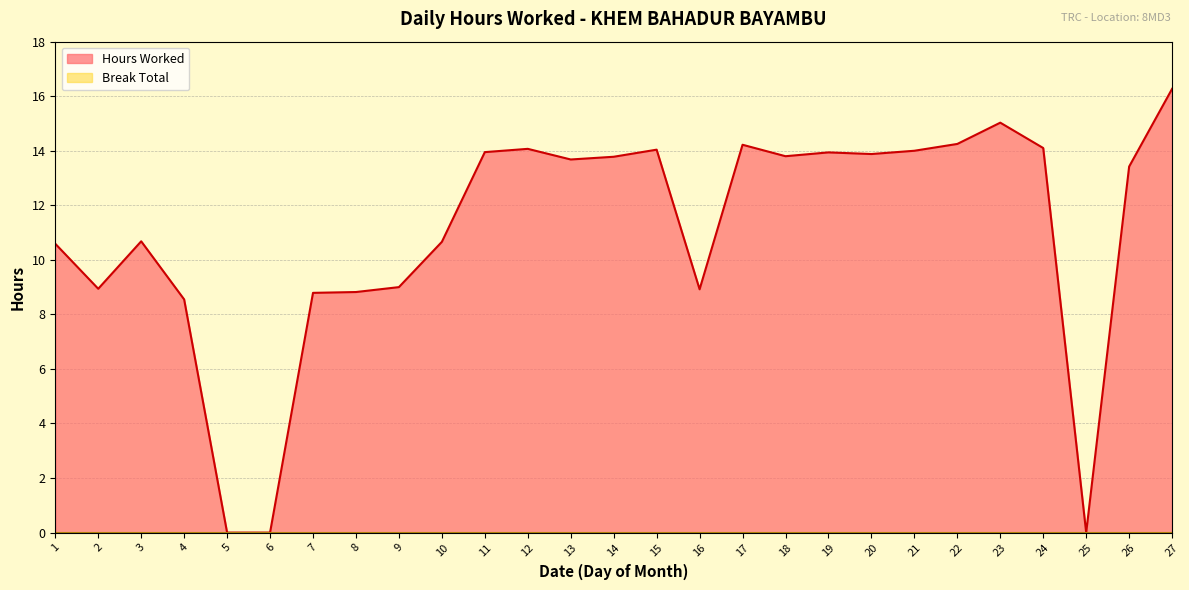

What is the difference between the second highest and second lowest values?

15.0